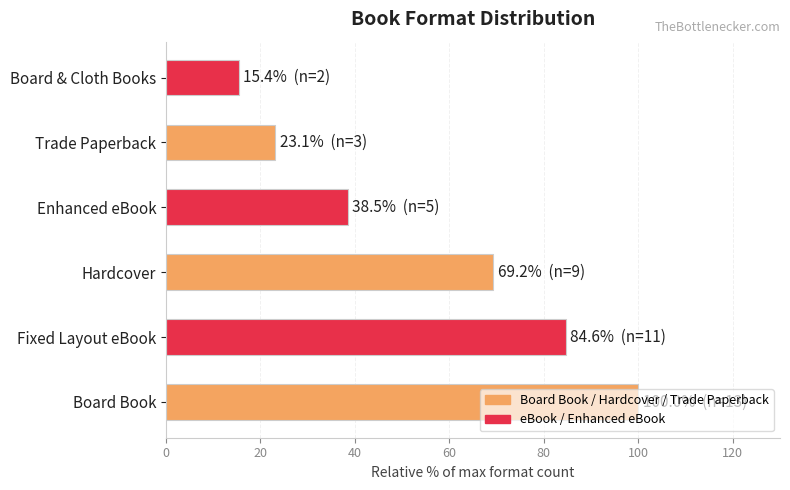

How many values are below 69?

3